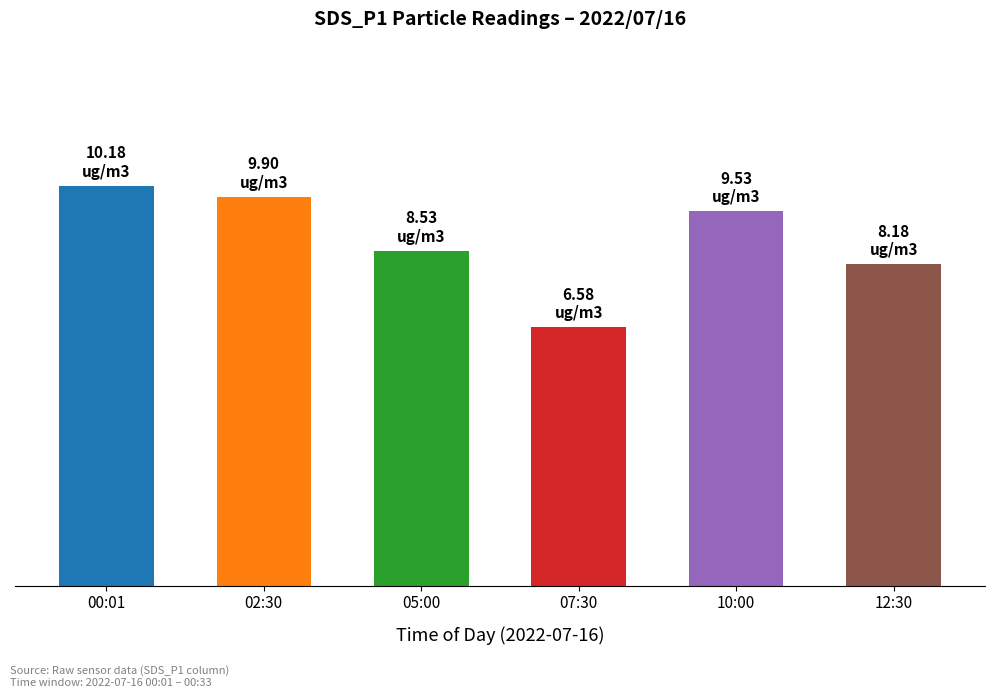

List the labels in order of value, smallest first.

07:30, 12:30, 05:00, 10:00, 02:30, 00:01